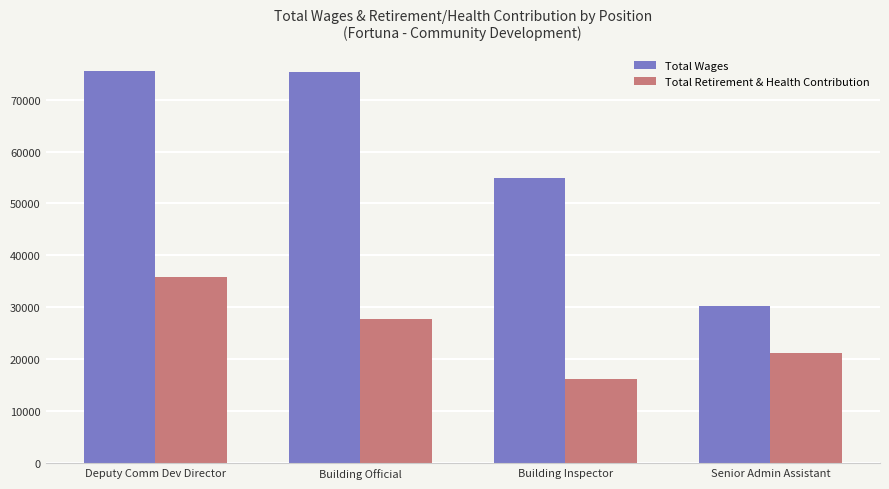

What is the average value of the Total Retirement & Health Contribution series?

25236